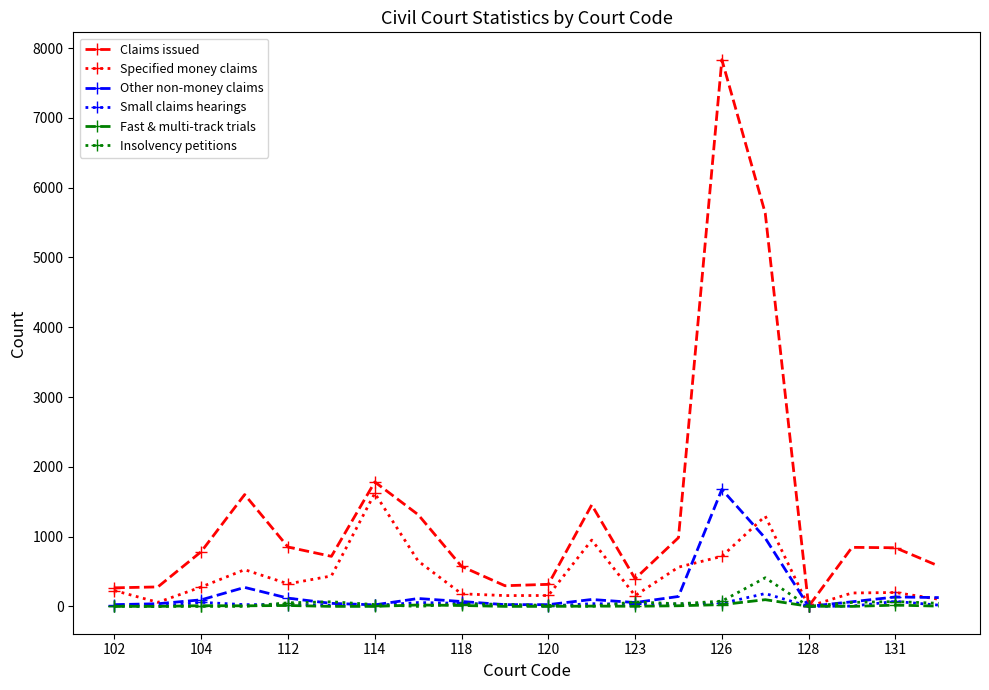

True or false: Claims issued has more than 1 points higher than both neighbors.

True